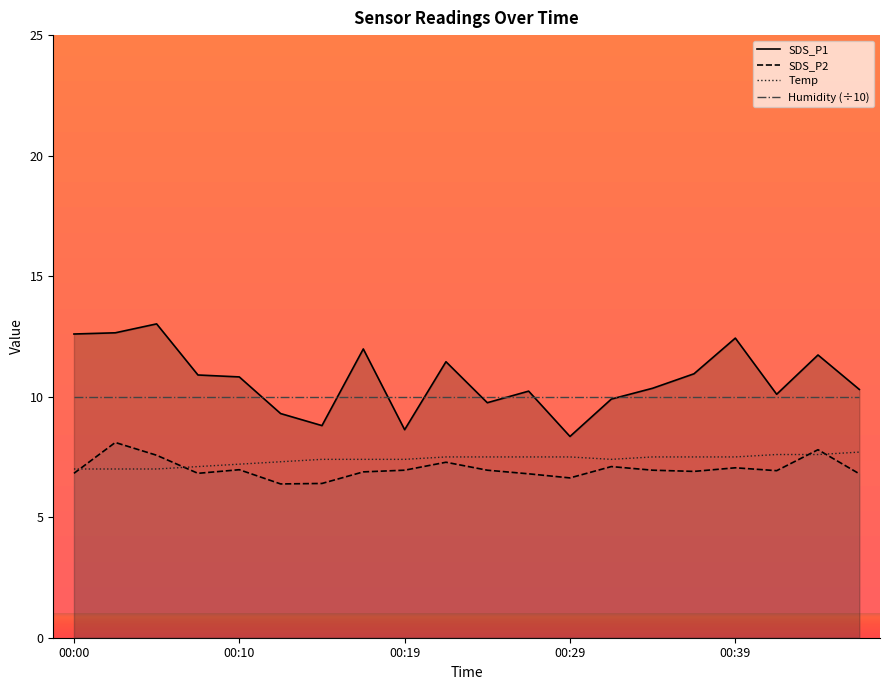

What are all the series names shown in the legend?

SDS_P1, SDS_P2, Temp